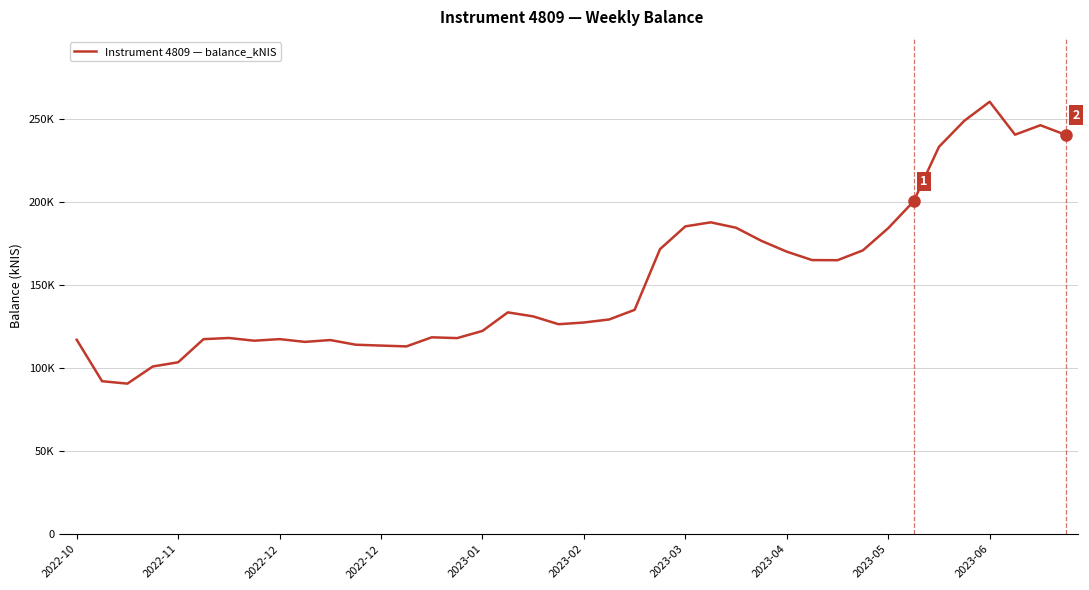

Reading left to right, extract all data points from this chart.

117006.9	92048.0	90592.3	100913.5	103450.4	117365.1	118063.0	116432.0	117385.5	115722.3	116828.7	114018.4	113494.3	113001.8	118470.5	117992.8	122325.7	133491.6	131070.3	126351.5	127381.4	129231.8	135023.0	171532.6	185257.8	187681.7	184423.6	176532.9	170019.3	164963.2	164893.2	170797.6	184185.6	200284.6	233132.9	248815.6	260274.3	240446.7	246135.4	240326.4